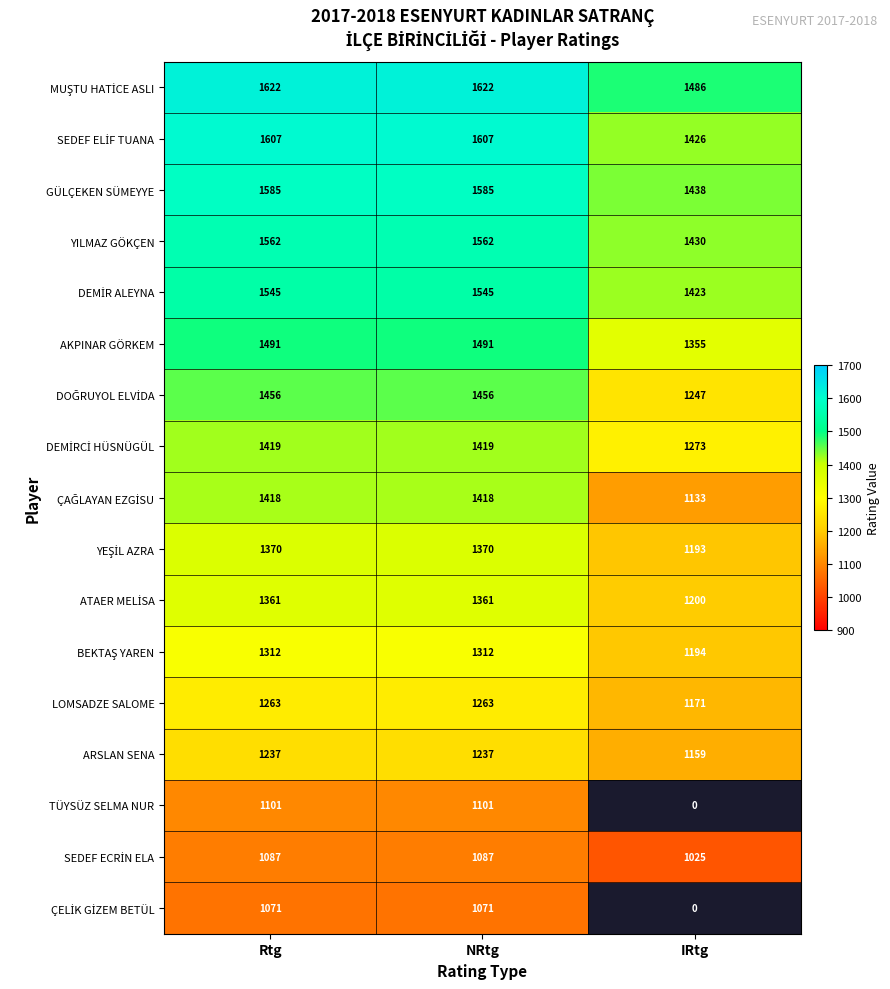

Is the value of LOMSADZE SALOME at IRtg greater than the value of GÜLÇEKEN SÜMEYYE at Rtg?

No